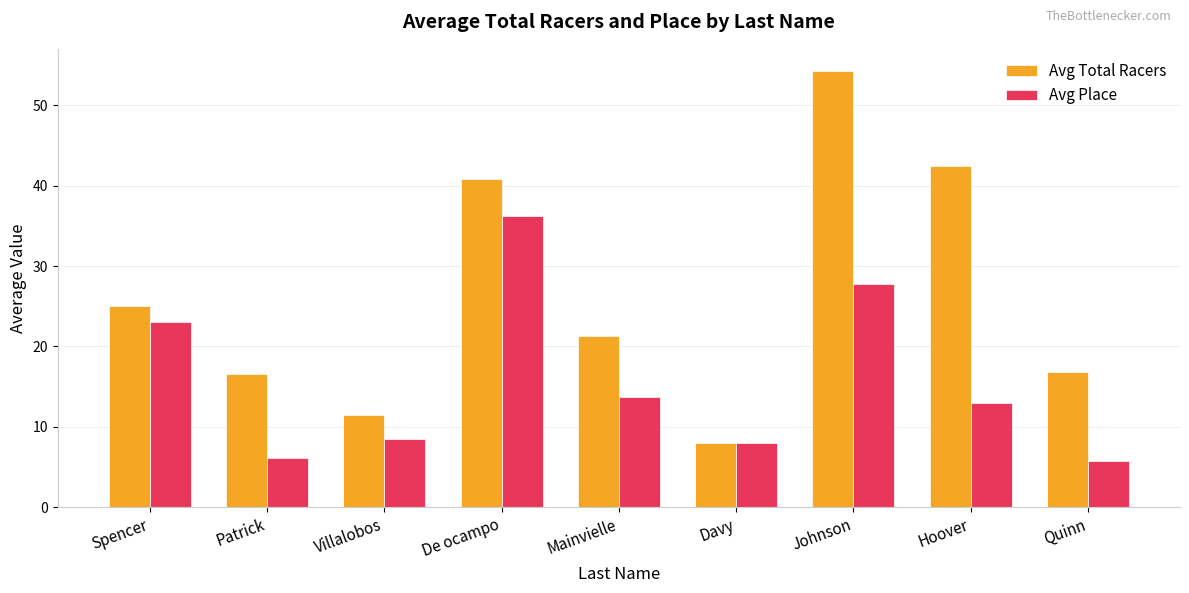

What is the highest value of the Avg Total Racers series?

54.3